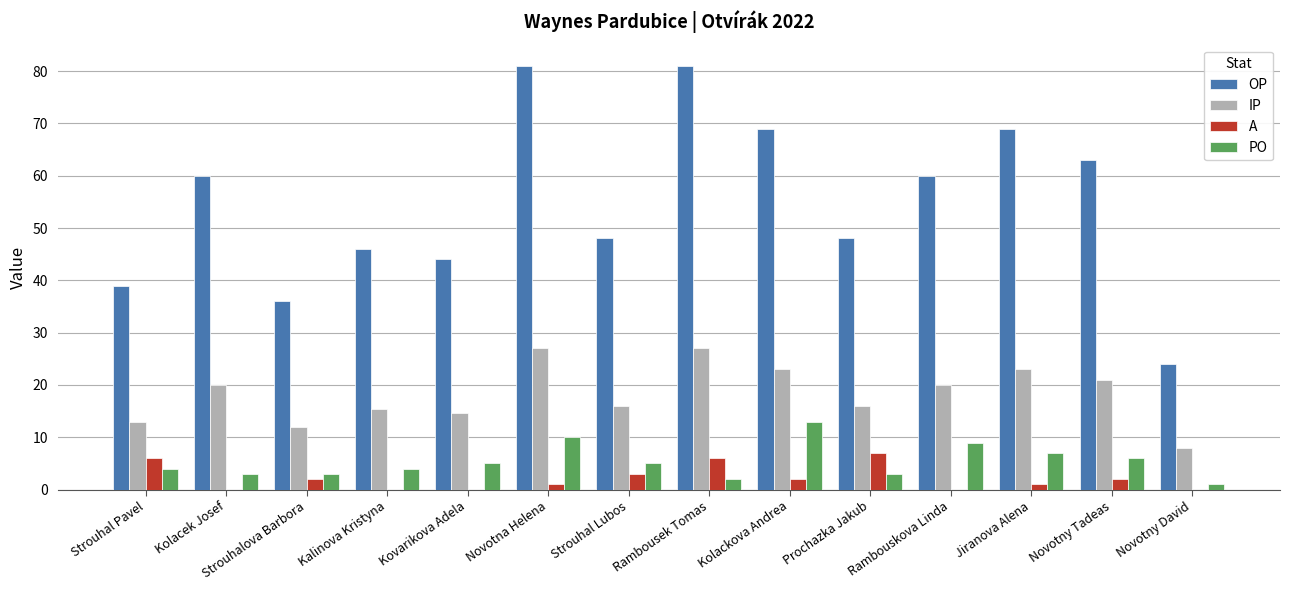

Between Strouhalova Barbora and Rambousek Tomas, which series saw the biggest shift?

OP